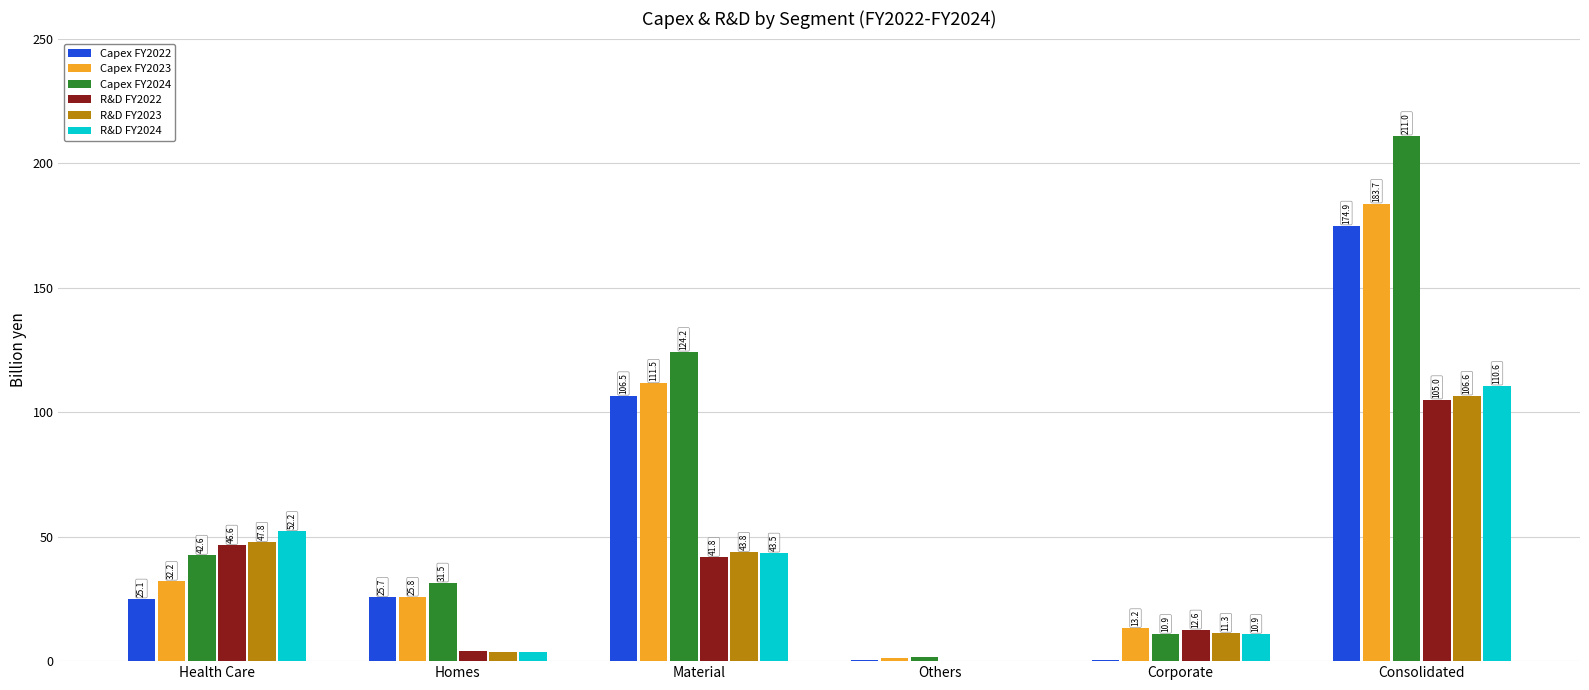

What is the sum of all Capex FY2024 values?

422.0